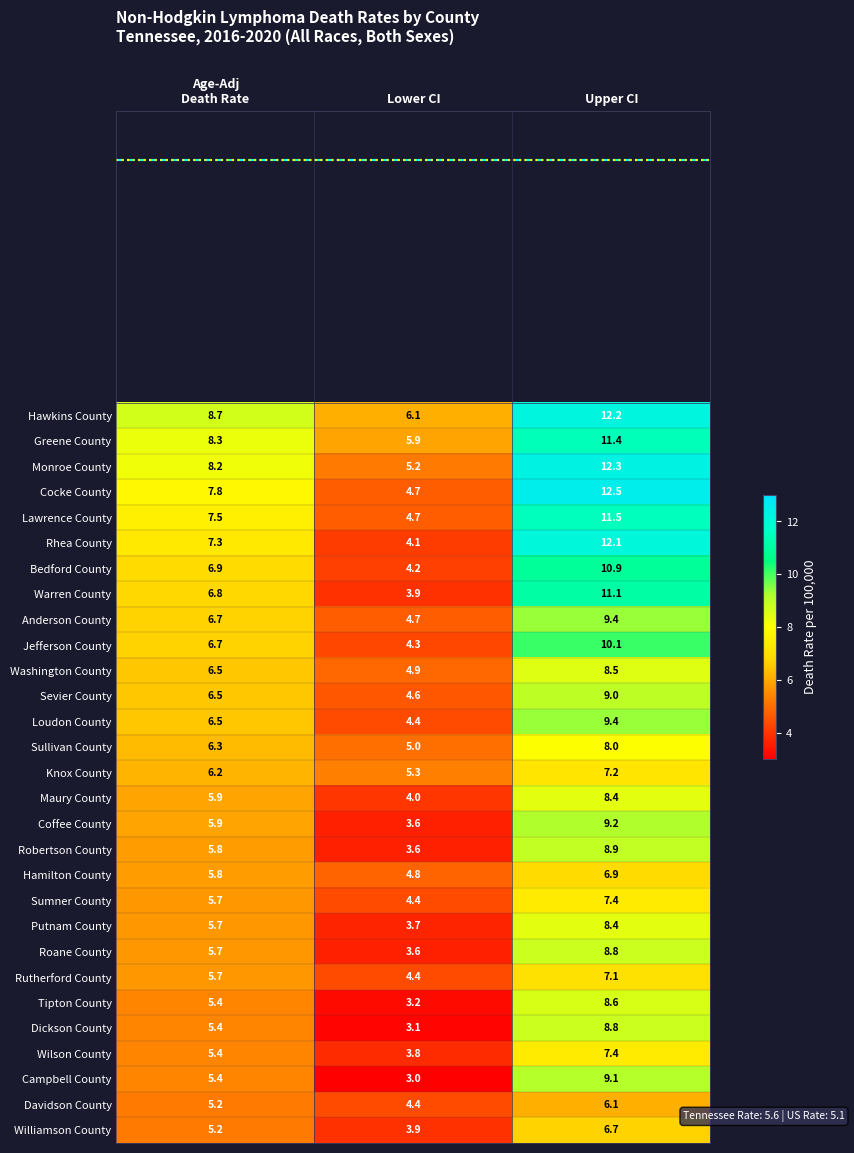

What is the difference between the maximum and second lowest values in the Knox County series?

1.0